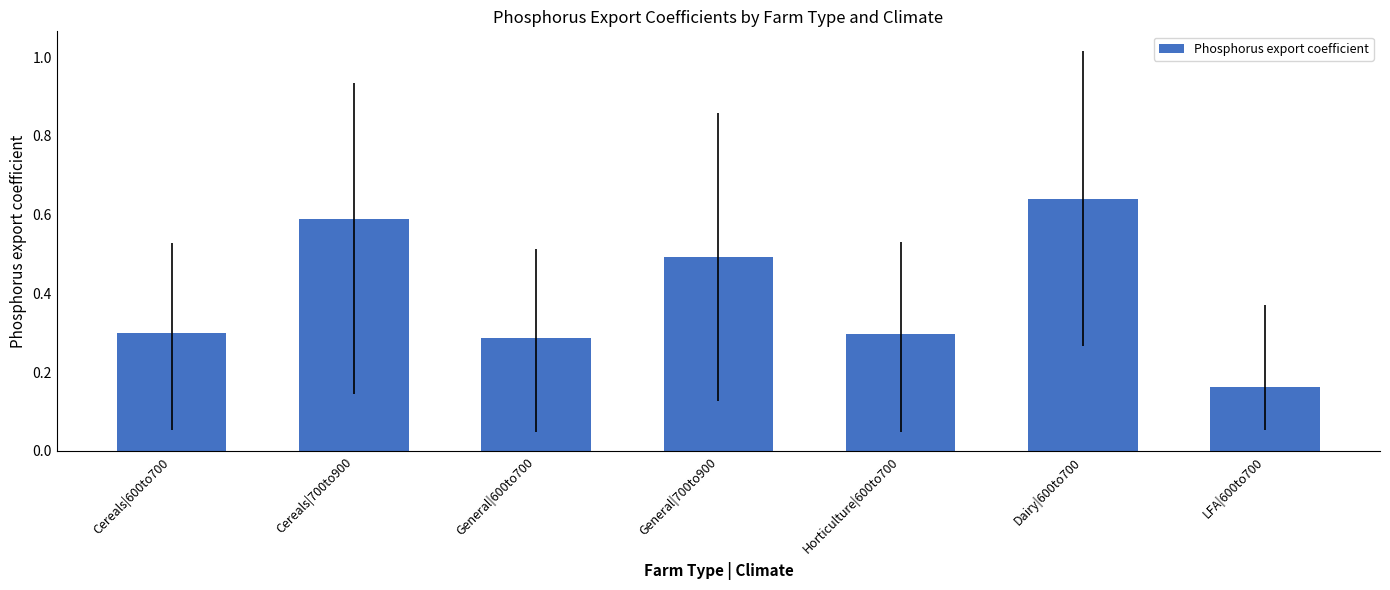

The value at Dairy|600to700 is 0.6. True or false?

True